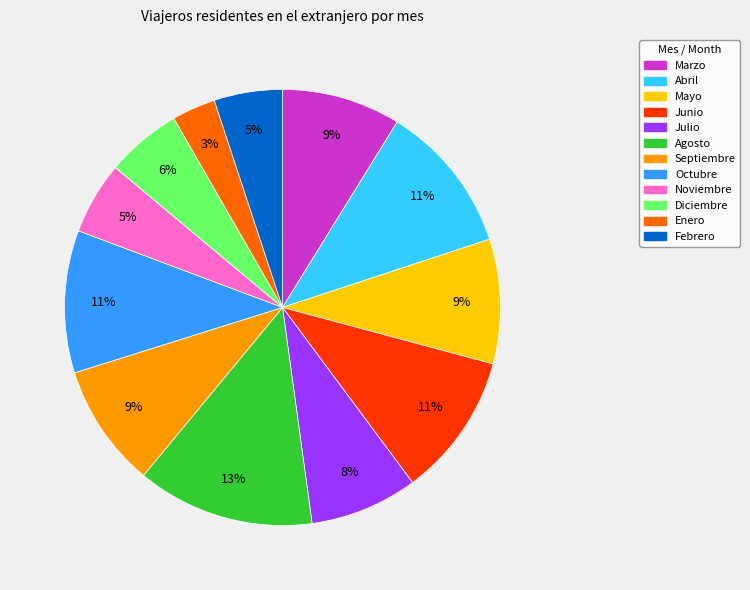

Is the sum of Abril and Marzo greater than half?

No